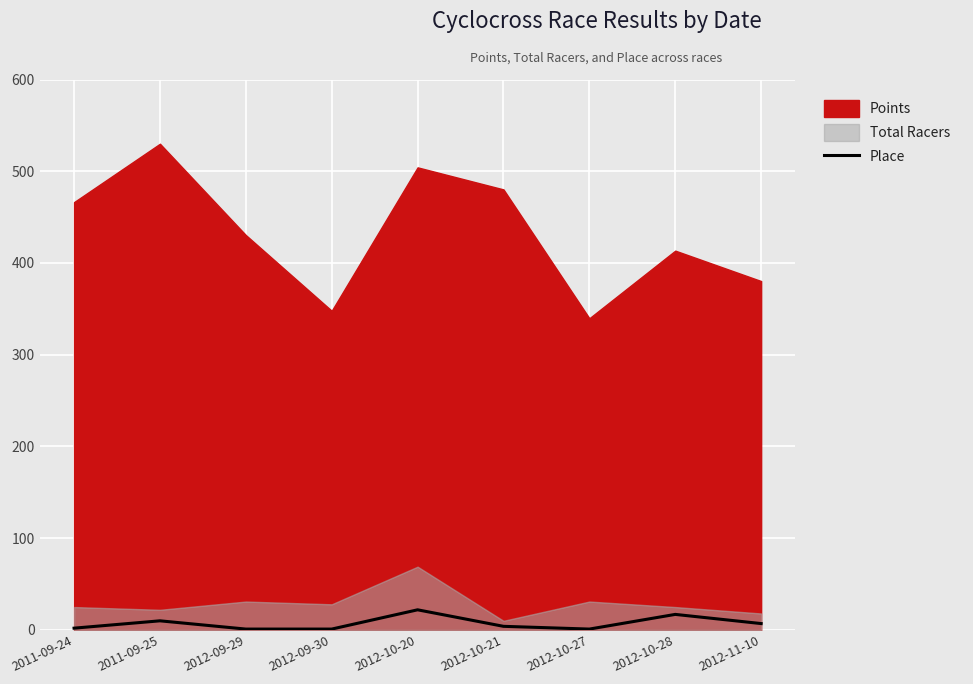

True or false: the data shows 22 at 2012-10-20.

True